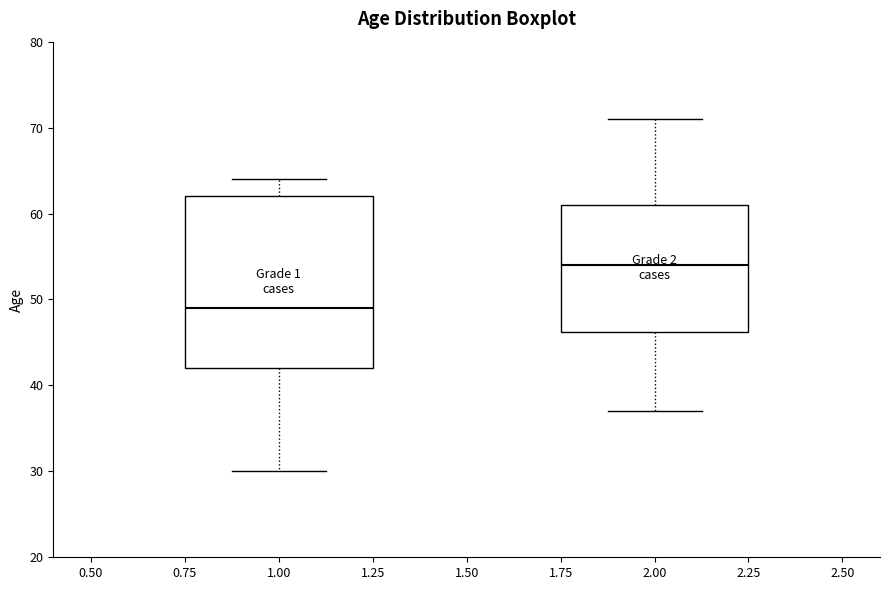

Reading left to right, read every box against the y-axis: the position of its median line, the range the box covers, and the ends of its whiskers. The values are not printed on the chart, so give them approximately, as read against the axis.

1.00: median 49, box 42 to 62, whiskers 30 to 64
2.00: median 54, box 46 to 61, whiskers 37 to 71